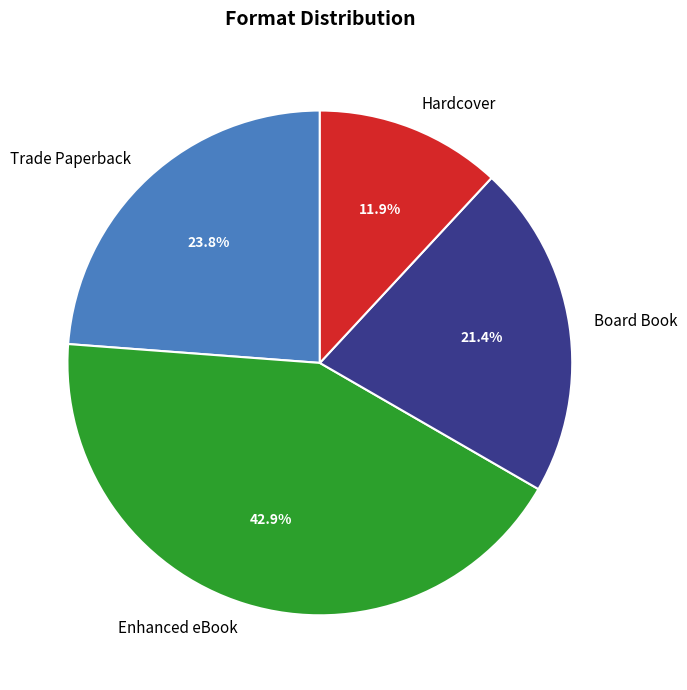

How many slices are in this pie chart?

4